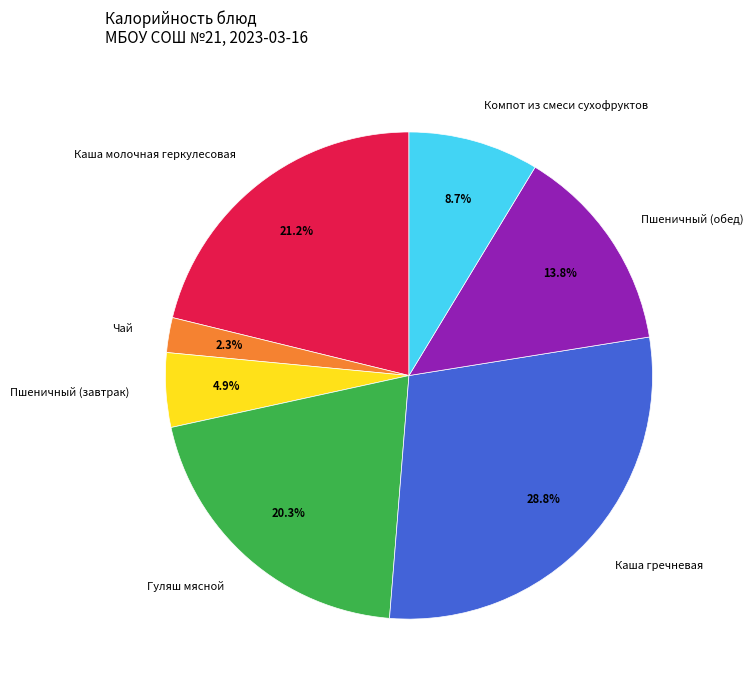

Is there any slice that represents more than half of the pie?

No